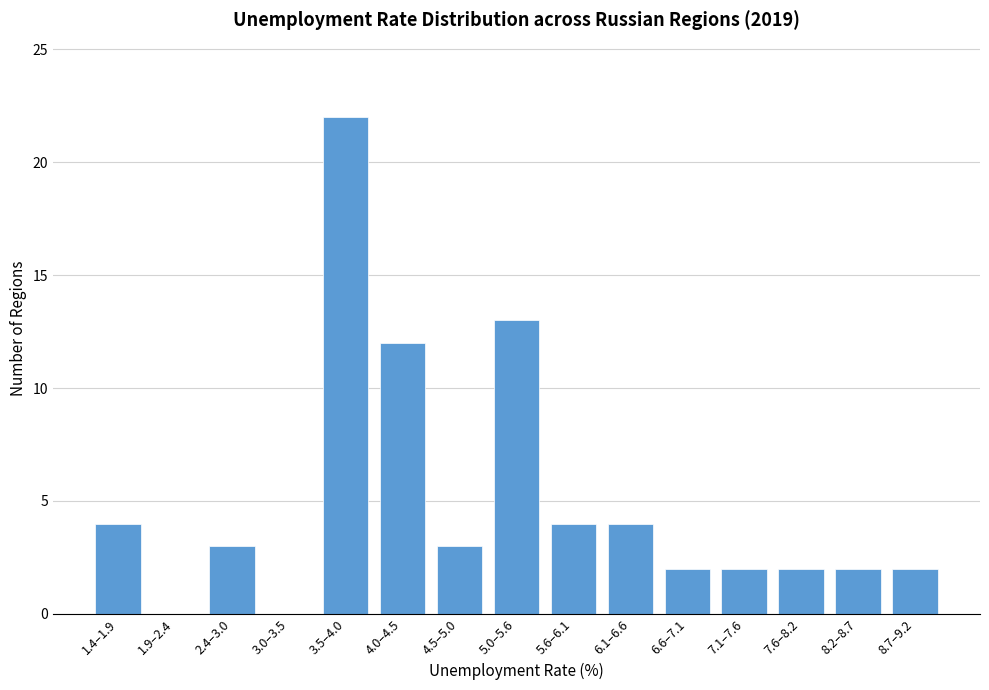

Reading right to left, list all the values displayed in this chart.

8.7–9.2=2	8.2–8.7=2	7.6–8.2=2	7.1–7.6=2	6.6–7.1=2	6.1–6.6=4	5.6–6.1=4	5.0–5.6=13	4.5–5.0=3	4.0–4.5=12	3.5–4.0=22	3.0–3.5=0	2.4–3.0=3	1.9–2.4=0	1.4–1.9=4